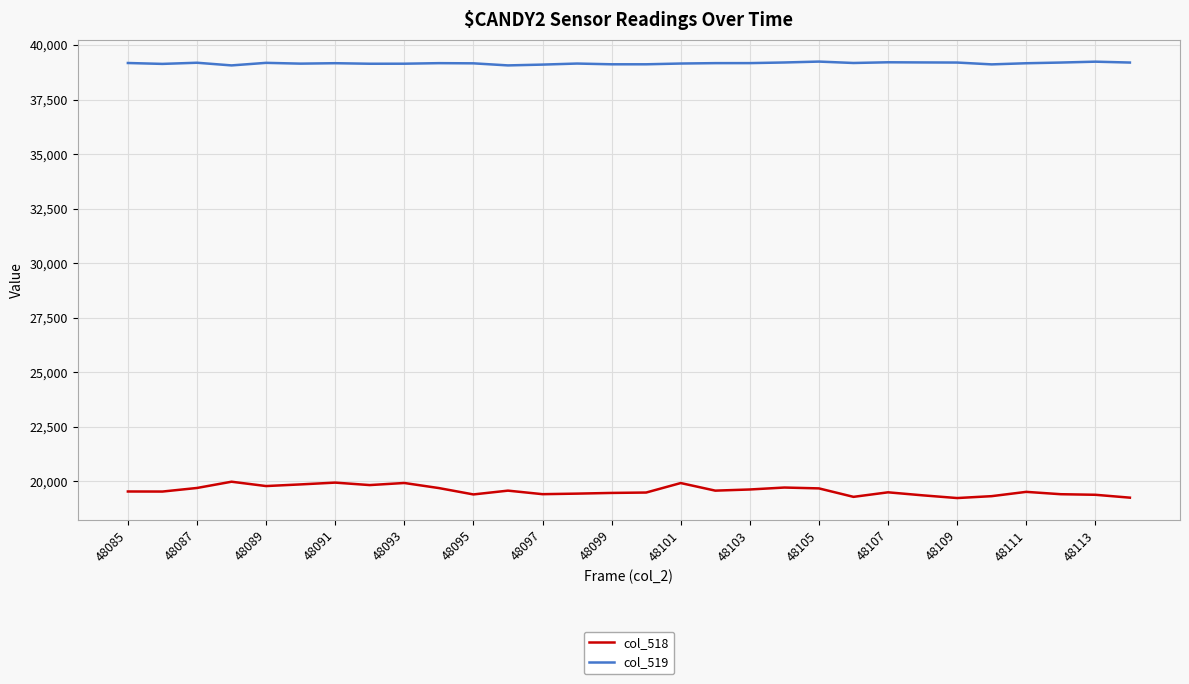

True or false: col_518 and col_519 cross at least once.

False